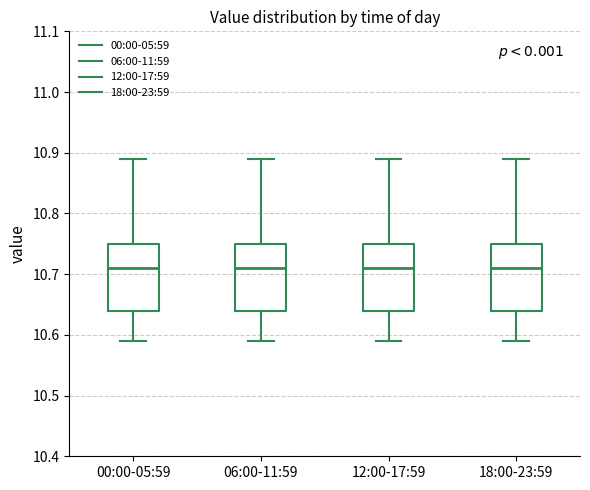

Where does the lower whisker of the box for 18:00-23:59 end on the y-axis? The values are not printed on the chart, so give them approximately, as read against the axis.

10.59